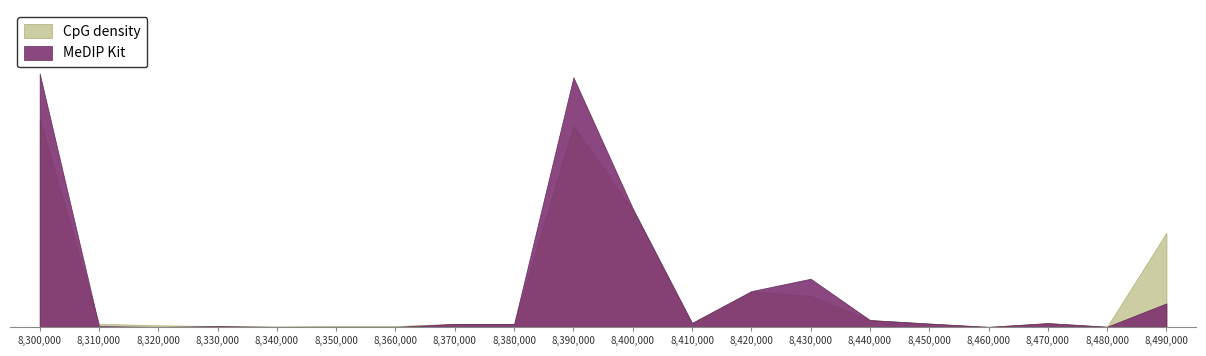

True or false: CpG density and MeDIP Kit intersect in this chart.

True